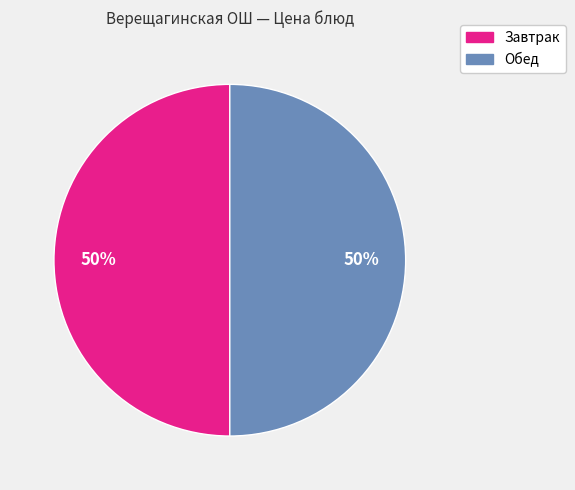

Is there any slice that represents more than half of the pie?

No